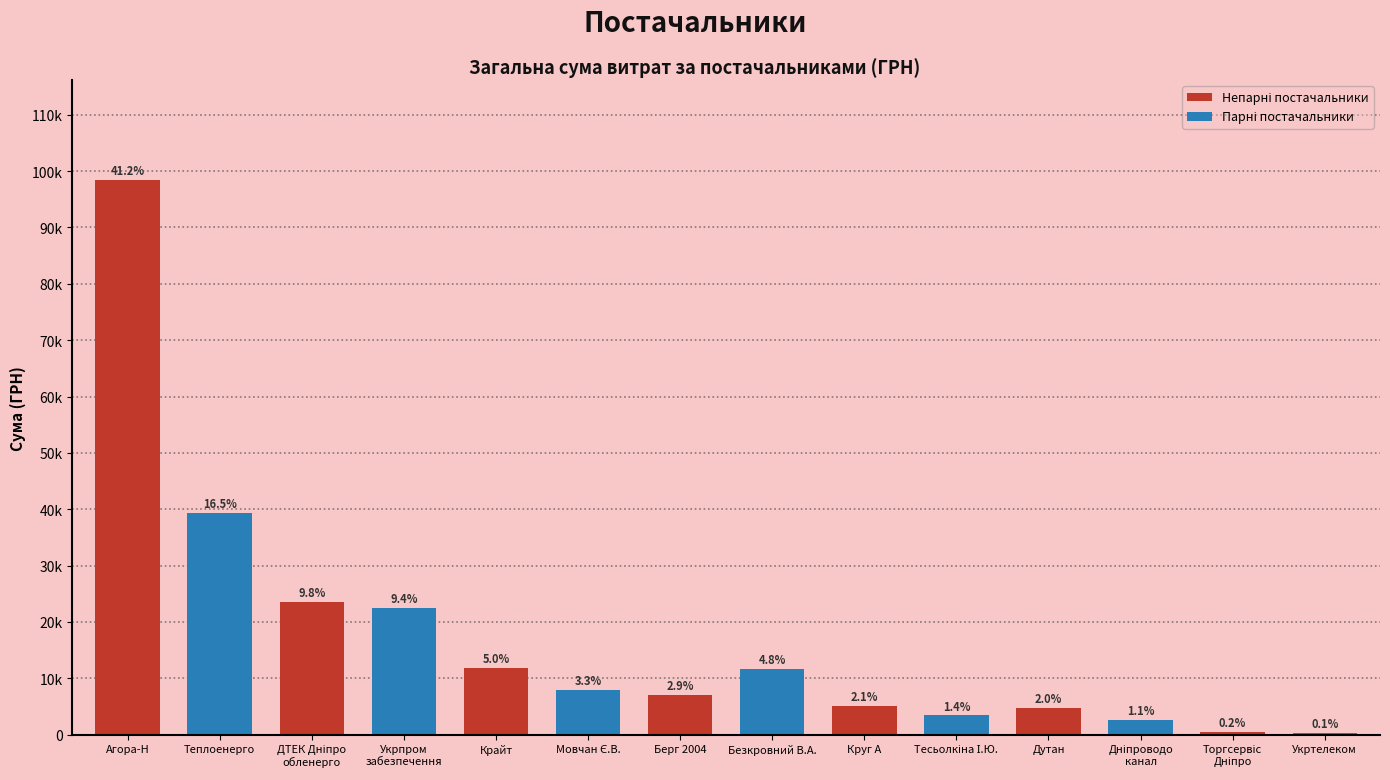

The value at Безкровний В.А. is 11580.5. True or false?

True